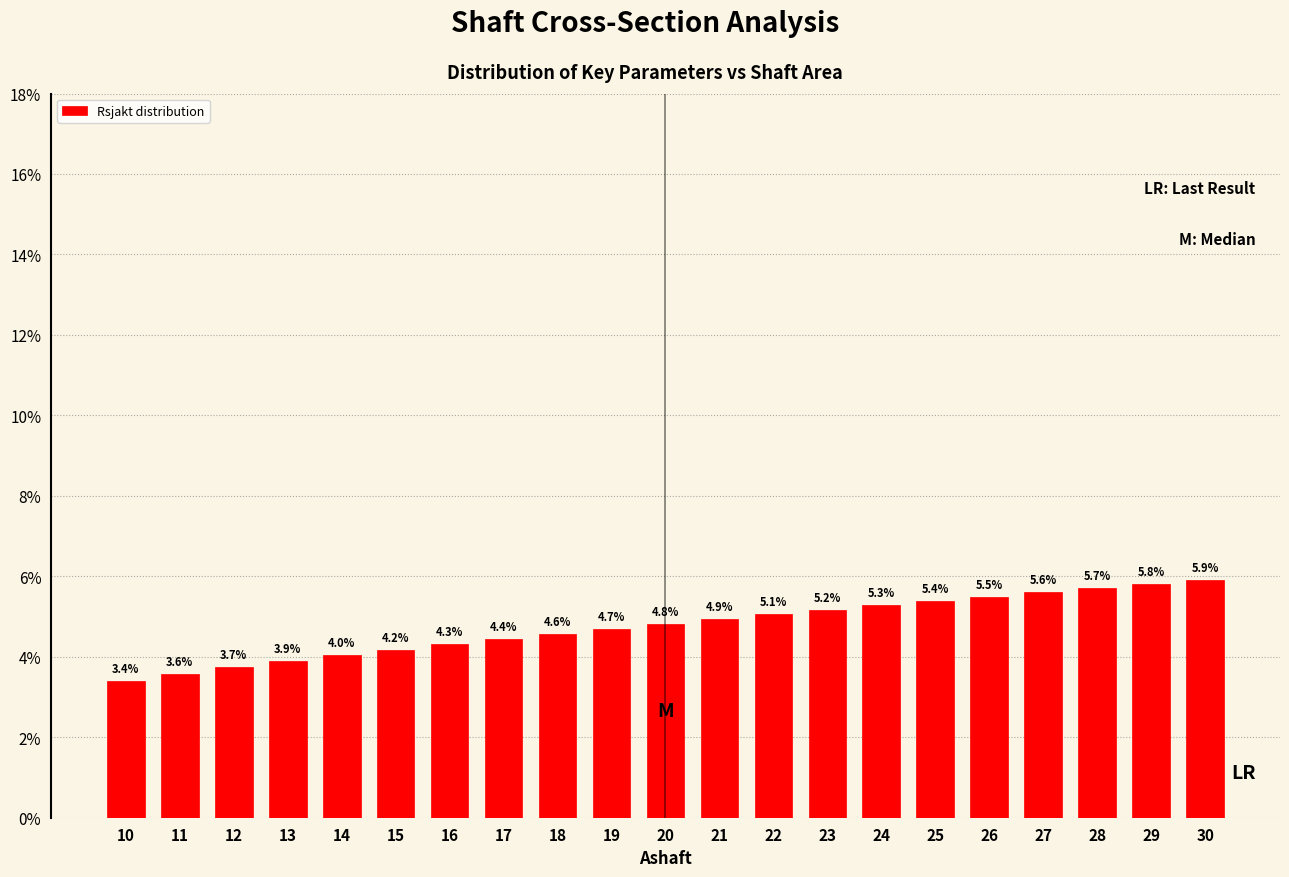

Reading left to right, transcribe all the data shown in this chart.

3.4	3.6	3.7	3.9	4.0	4.2	4.3	4.4	4.6	4.7	4.8	4.9	5.1	5.2	5.3	5.4	5.5	5.6	5.7	5.8	5.9